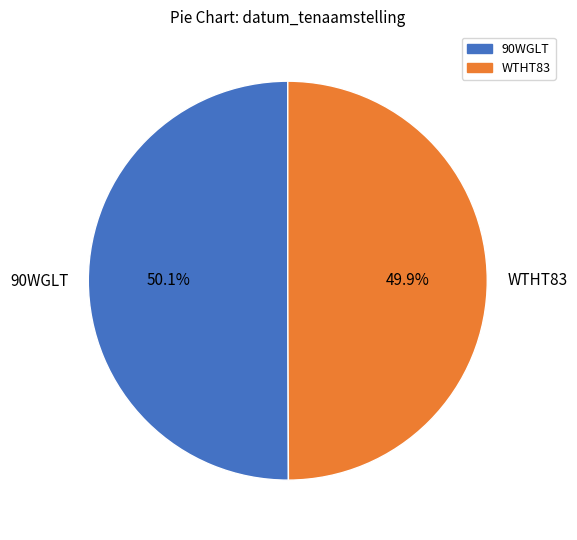

Does any single category account for the majority?

Yes